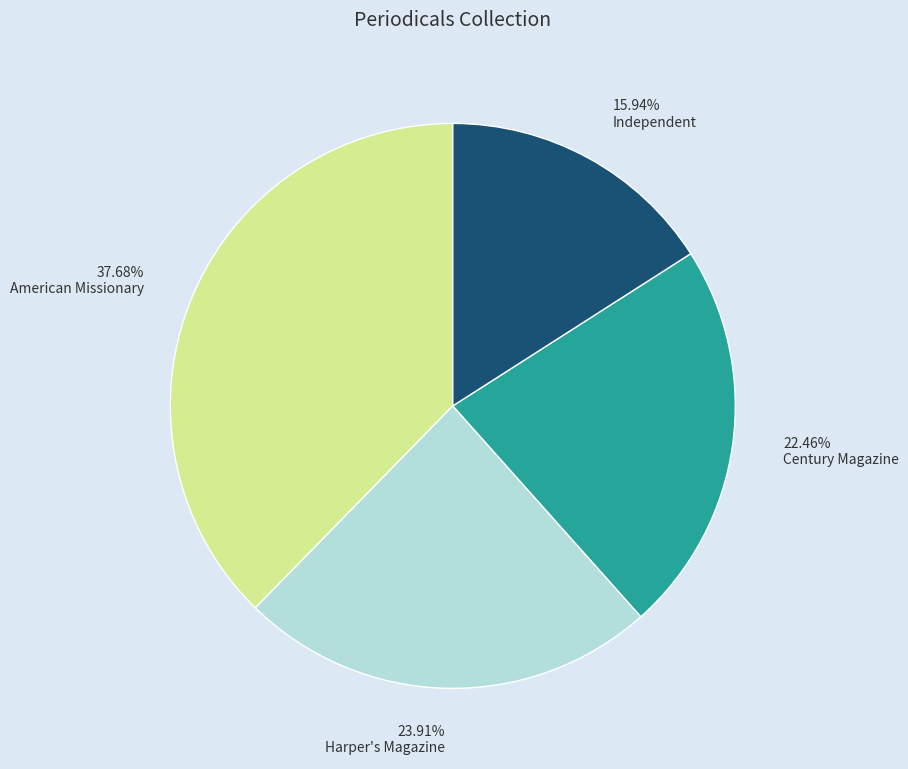

What portion of the pie excludes Independent?

84.1%